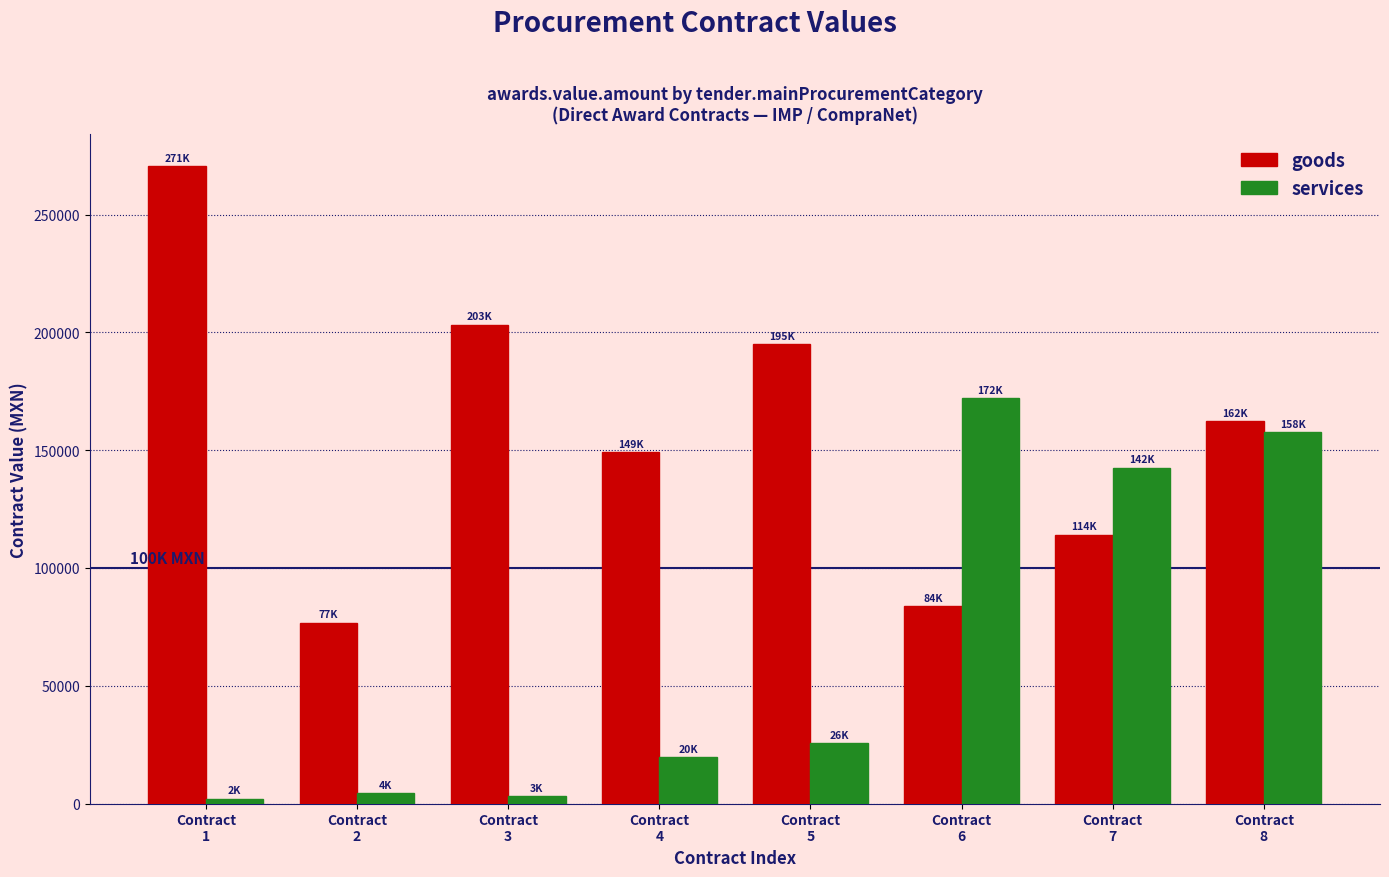

What is the value of the goods bar at the 5th from the left?

194976.5